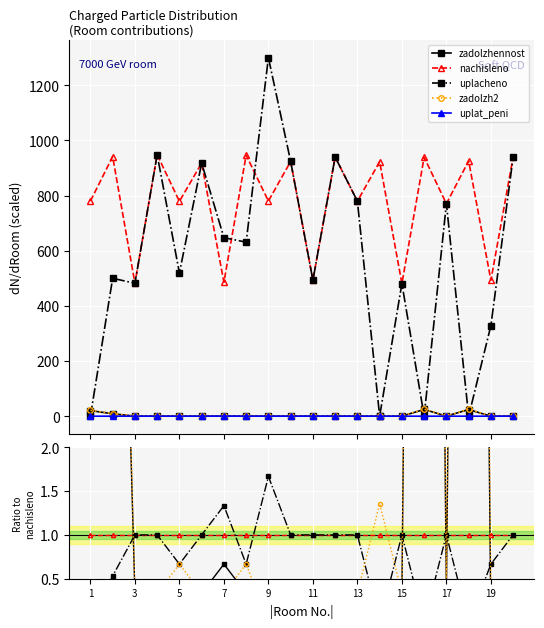

What is the highest value of the zadolzh2 series?

27.4